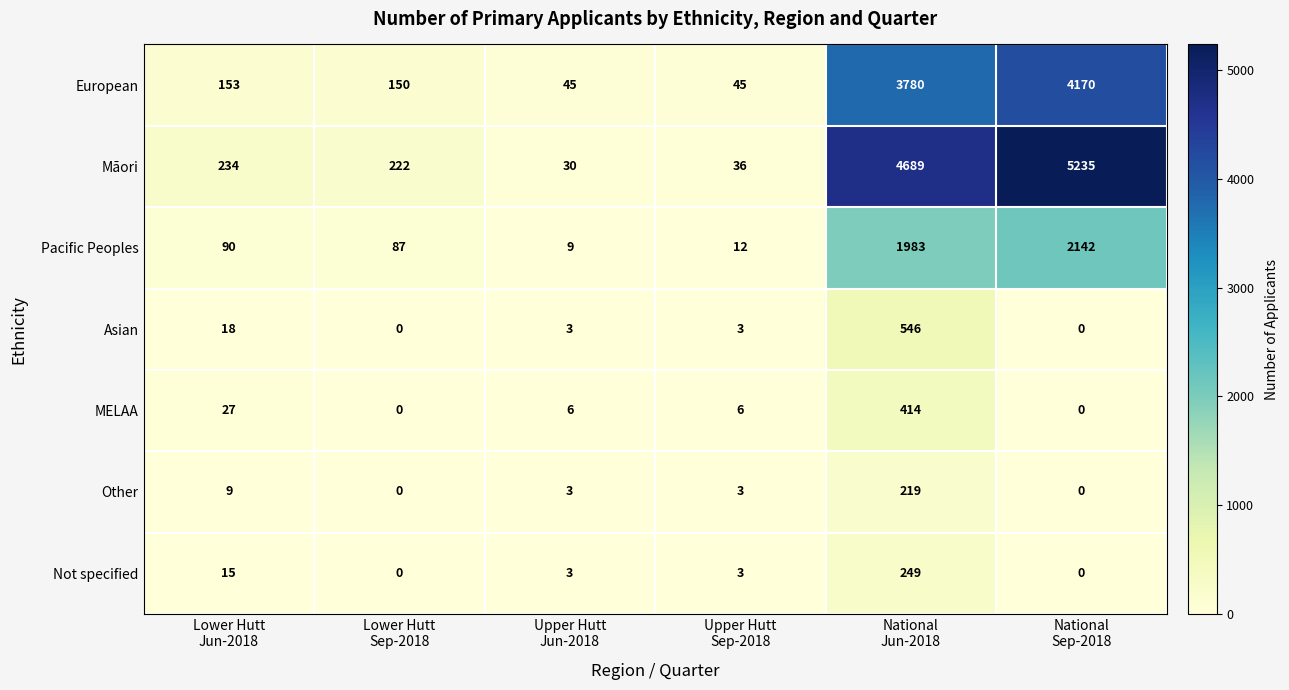

At how many categories does at least one series exceed 4494?

2